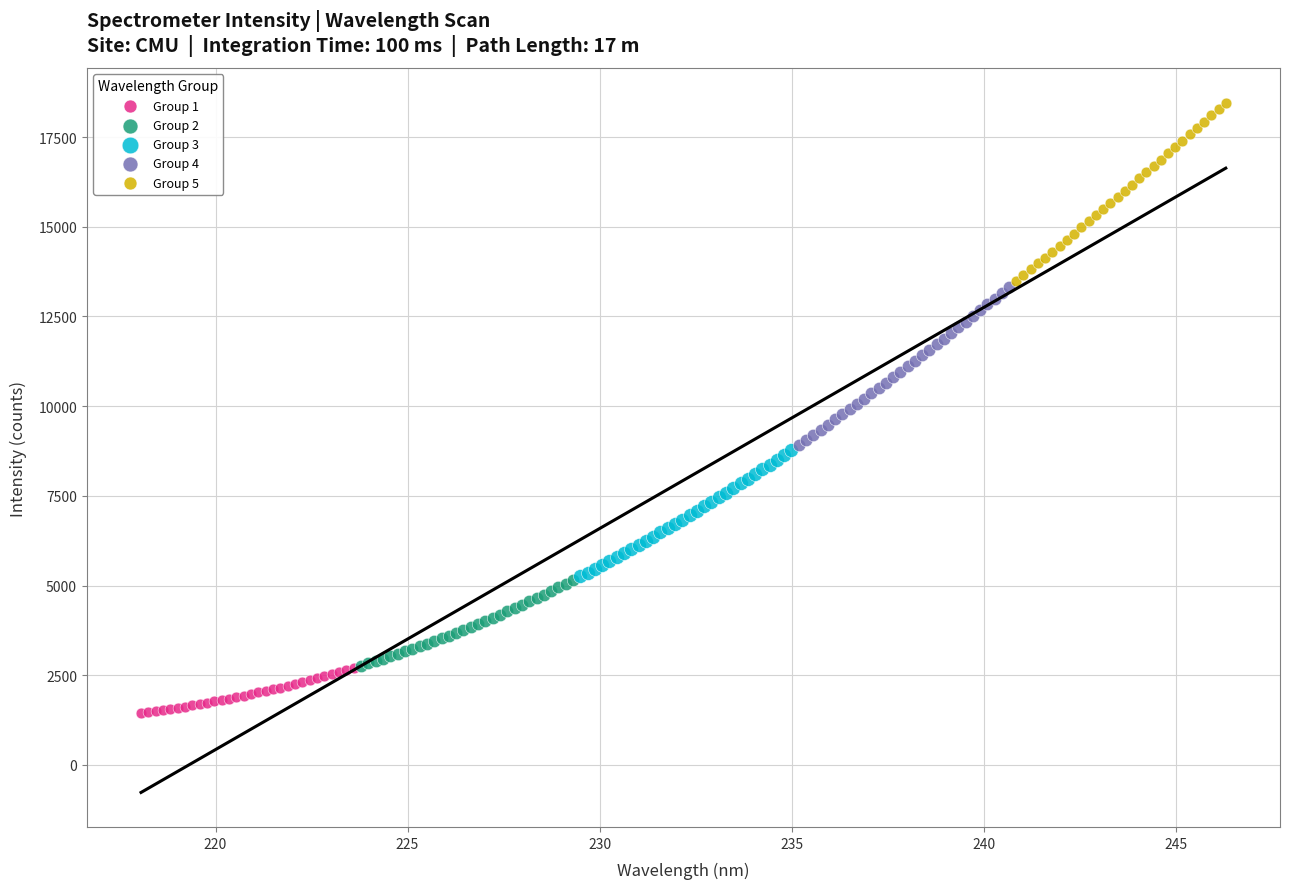

Which series reaches the maximum Y coordinate?

Group 5